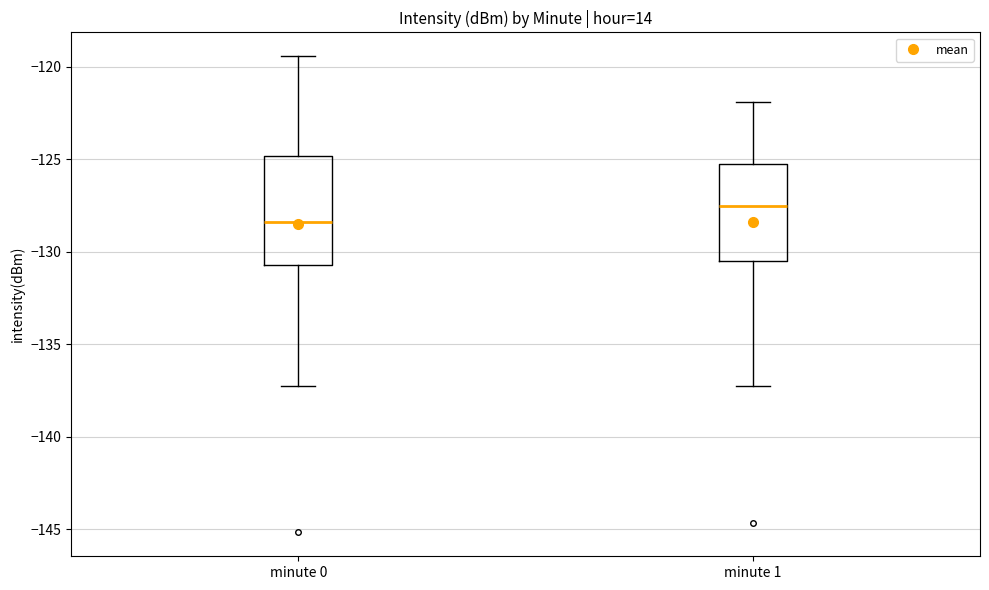

Reading left to right, read every box against the y-axis: the position of its median line, the range the box covers, and the ends of its whiskers. The values are not printed on the chart, so give them approximately, as read against the axis.

minute 0: median -128.5, box -130.5 to -125.0, whiskers -137.0 to -119.5
minute 1: median -127.5, box -130.5 to -125.5, whiskers -137.0 to -122.0